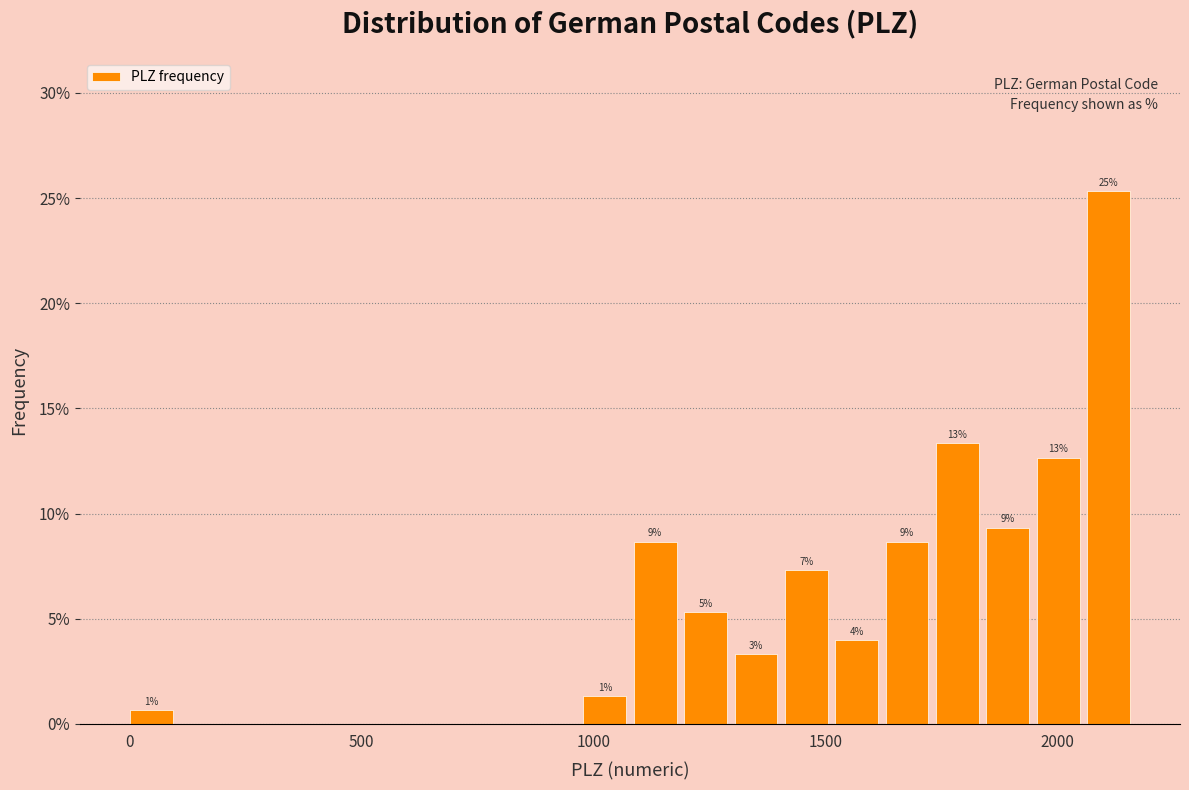

Around what value on the x-axis is the tallest bar? Give the approximate position of its centre, as read against the axis.

2100